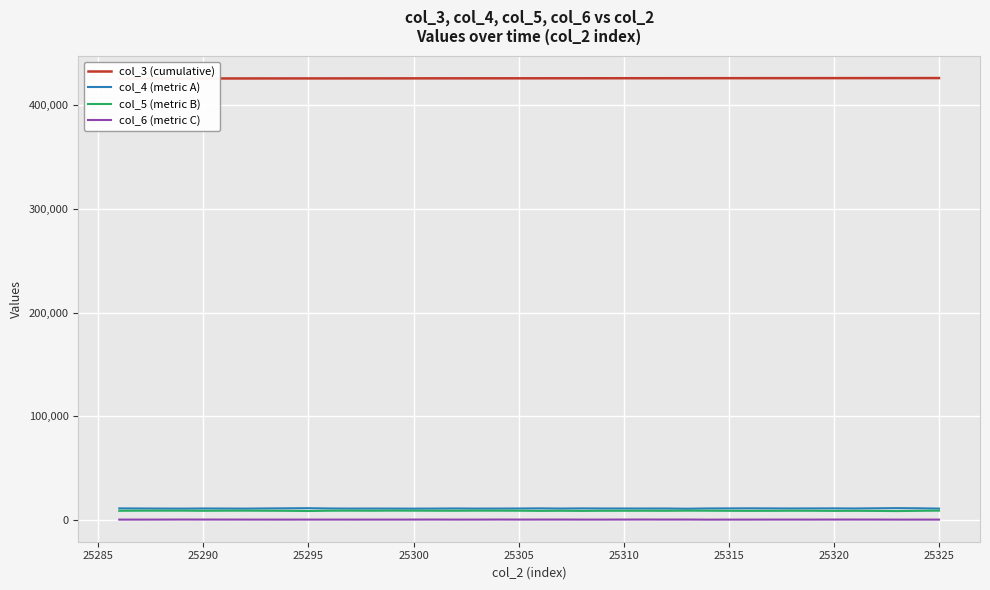

What is the sum of all col_4 (metric A) values?

446411